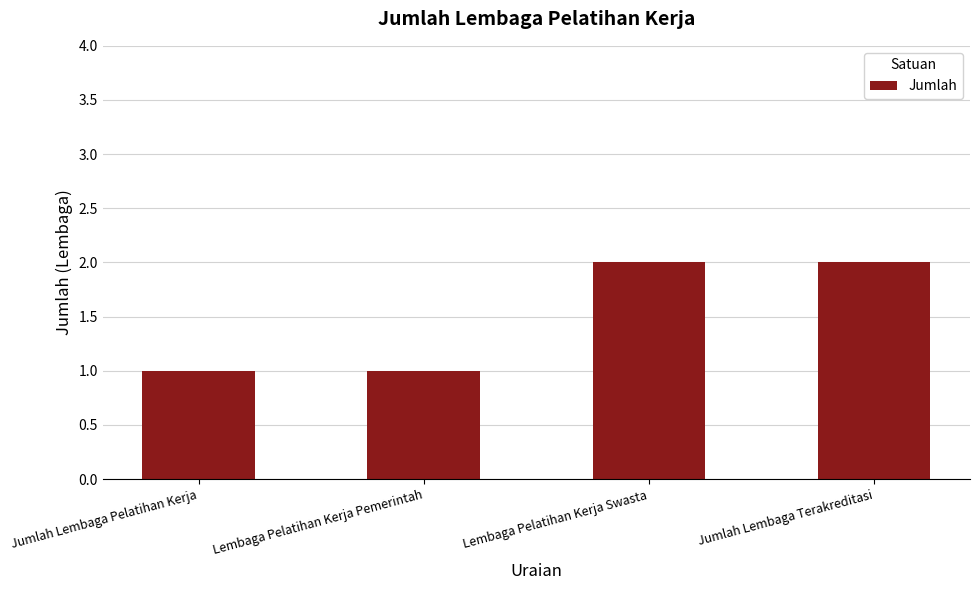

What is the minimum value shown in the chart?

1